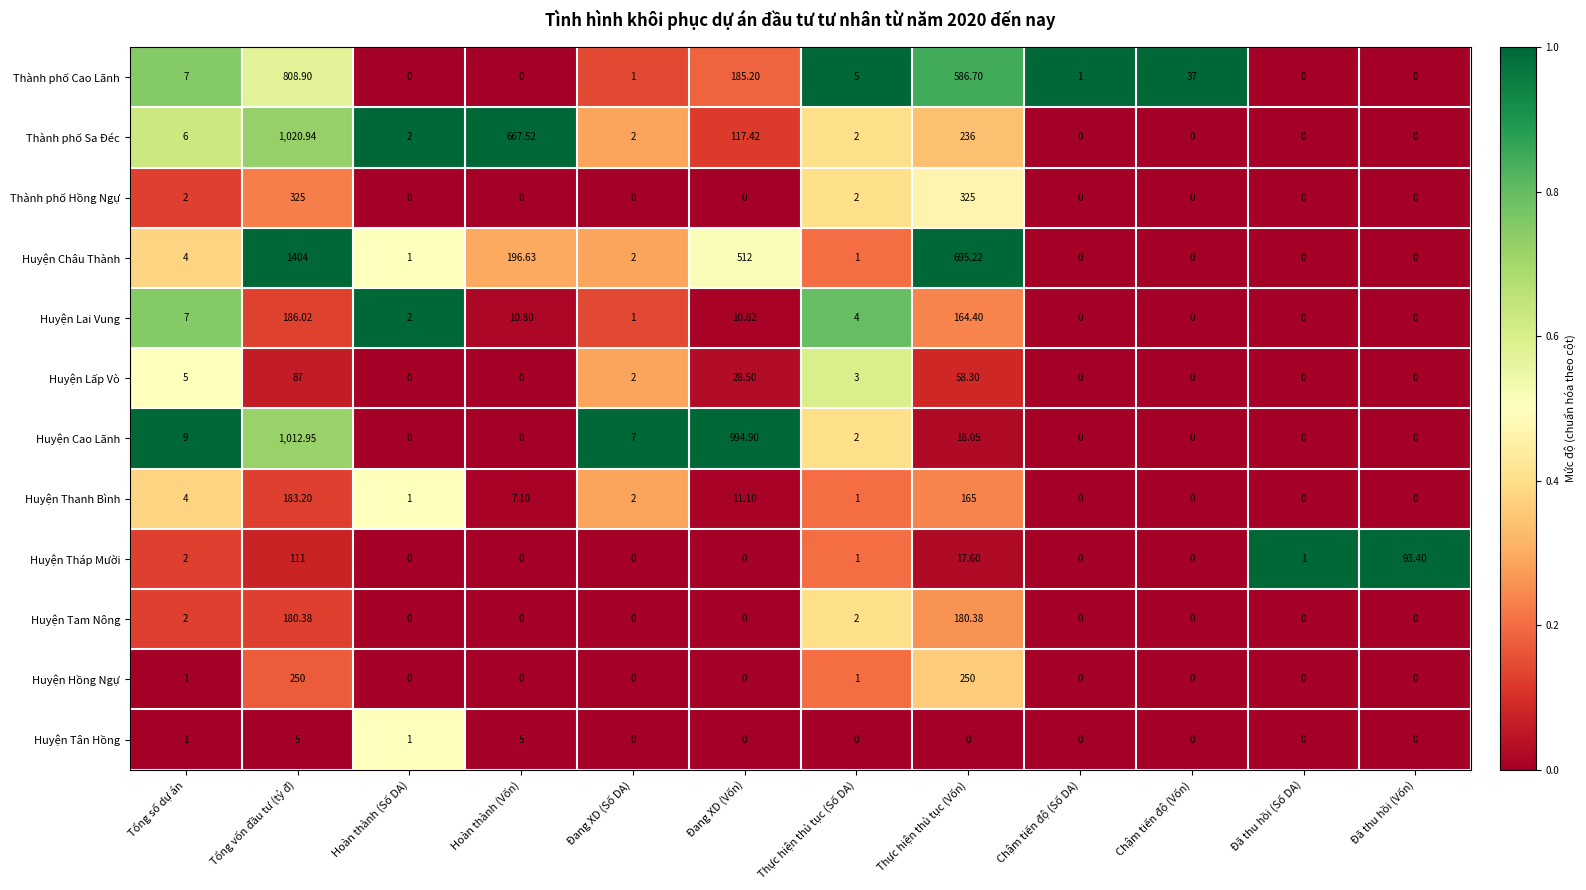

Which series has the widest spread of values?

Huyện Châu Thành